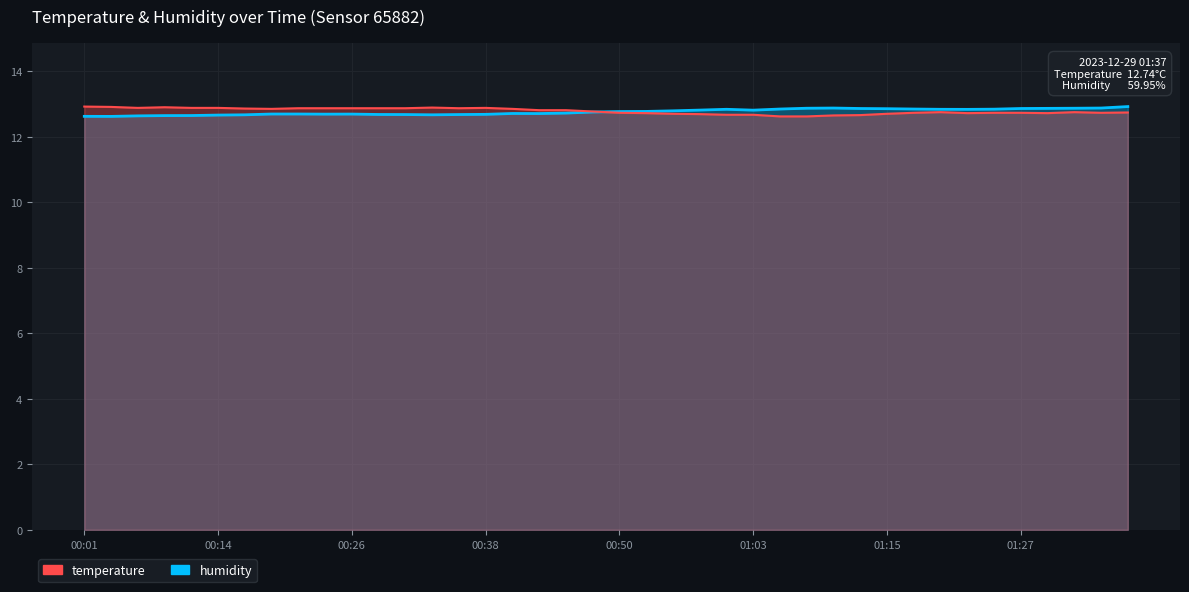

True or false: temperature has more than 0 interior local peaks.

True